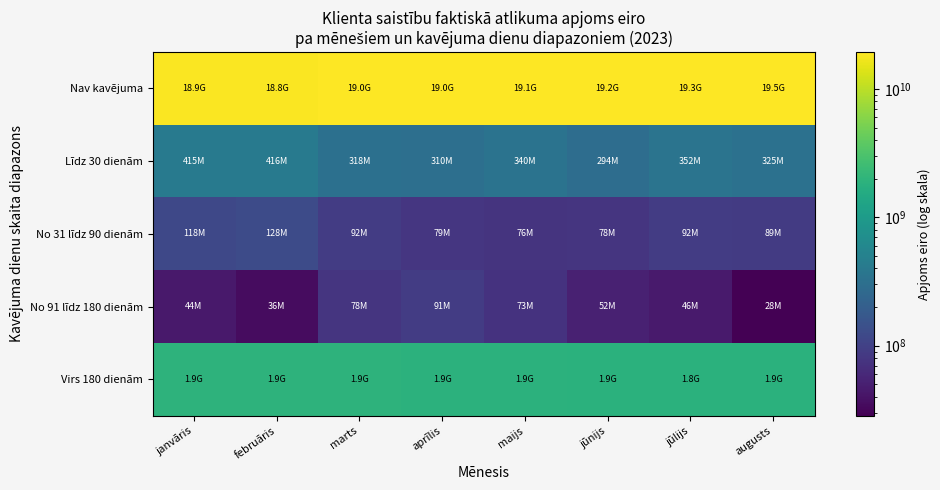

Which series has the widest spread of values?

Nav kavējuma